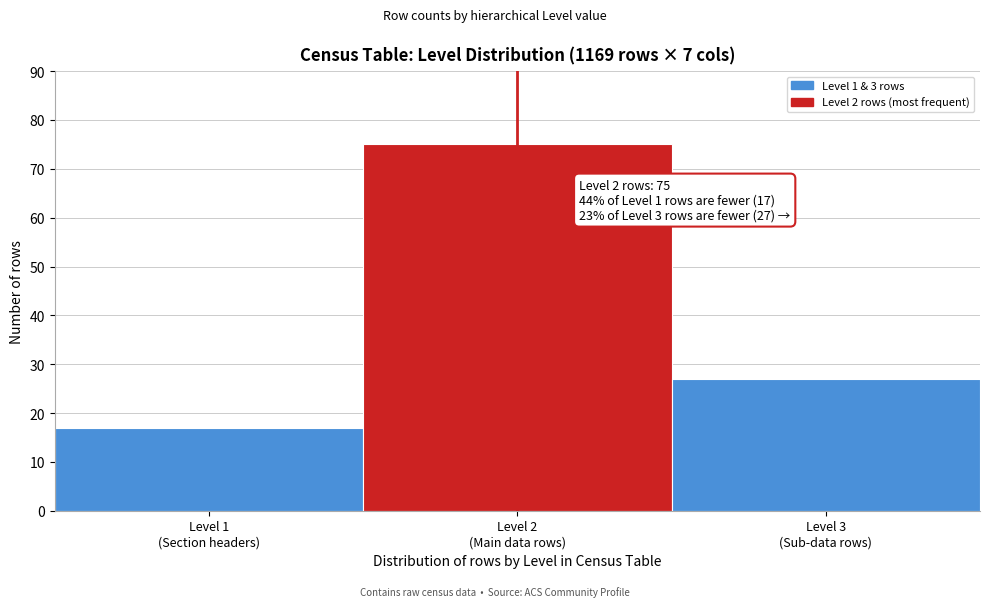

Reading left to right, what are all the values shown in this chart?

17	75	27